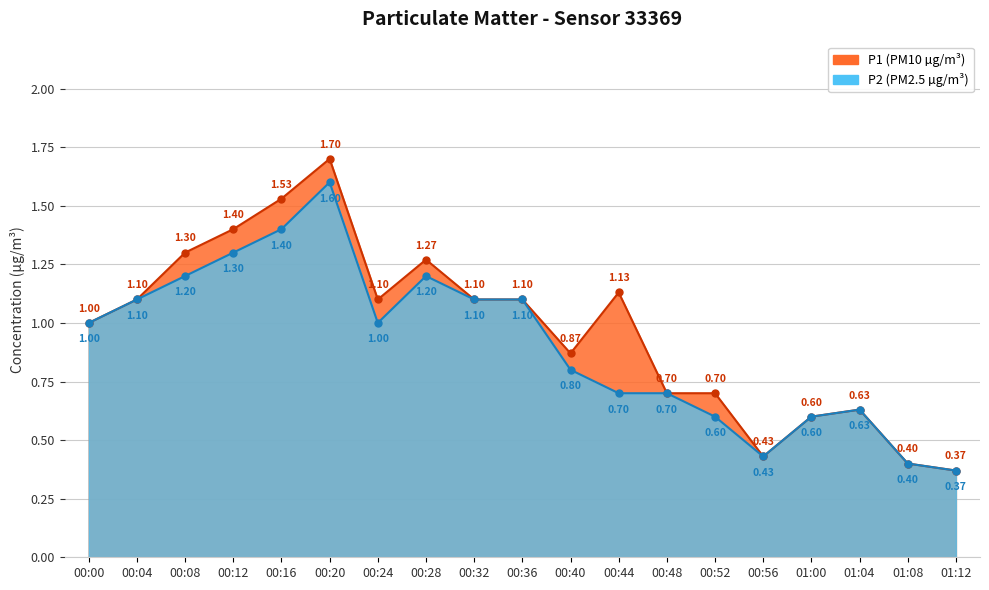

How many values in the P2 series are below 1?

9